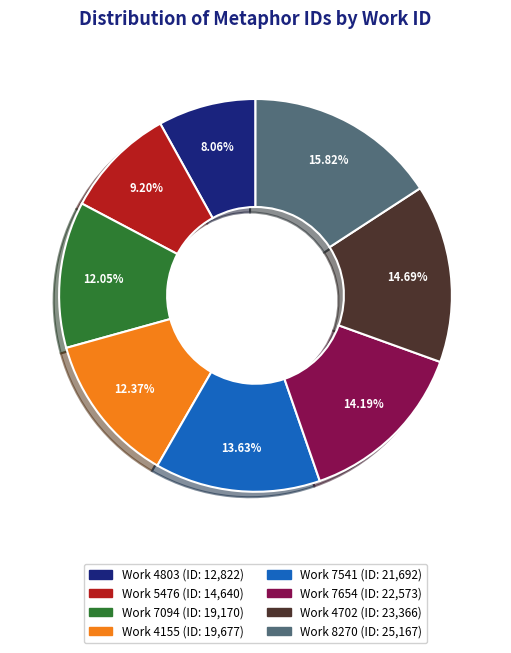

Does any single category account for the majority?

No